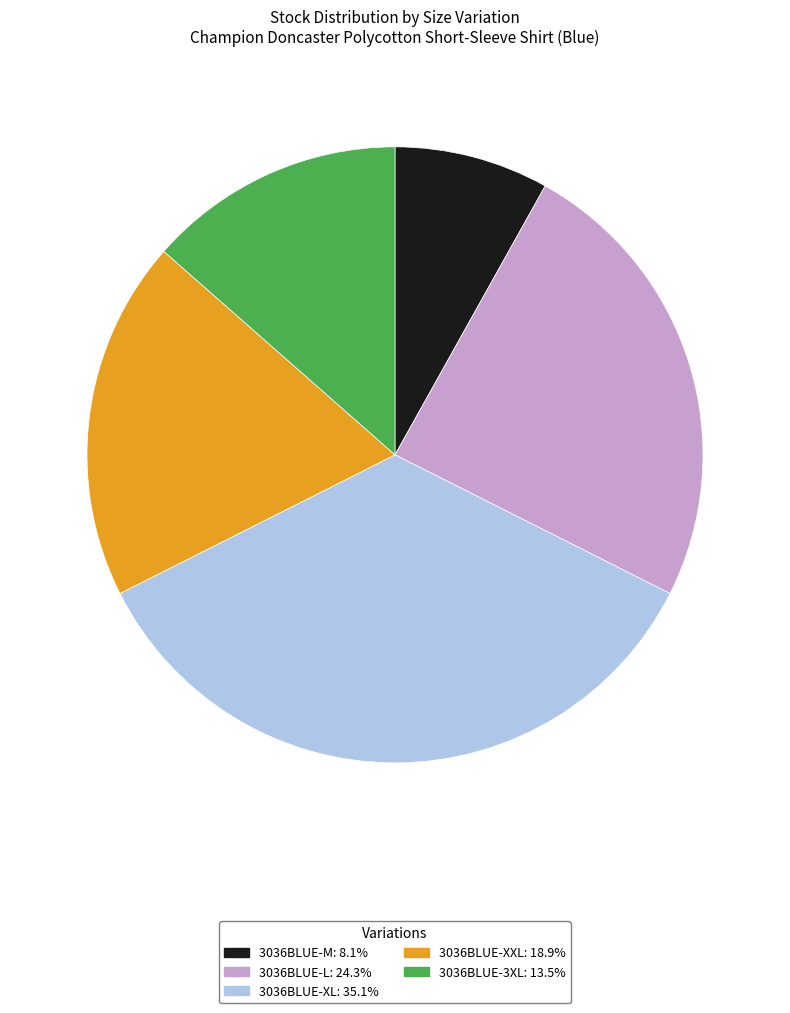

Approximately how many times larger is the value at 3036BLUE-3XL compared to 3036BLUE-M?

1.7